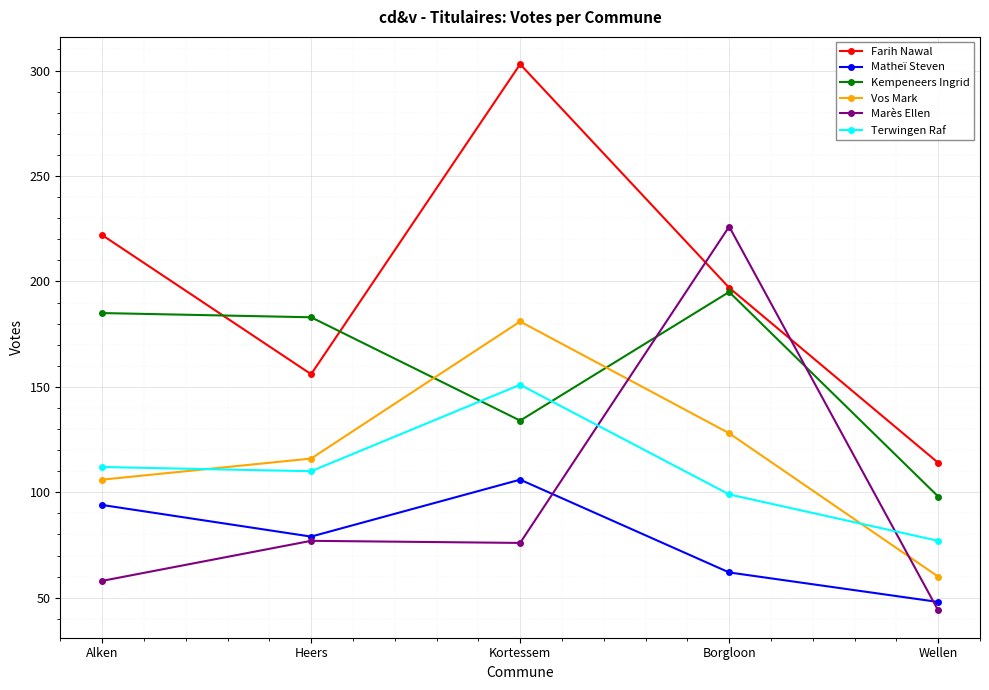

In Kempeneers Ingrid, how many points are higher than both neighbors (excluding endpoints)?

1